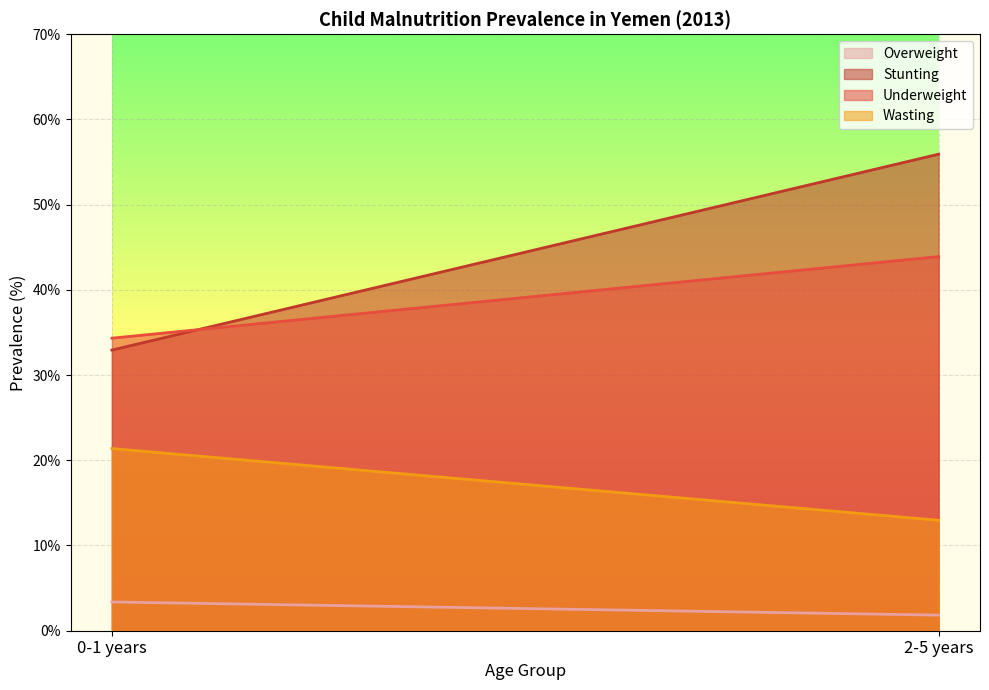

At which label does Underweight first exceed 43?

2-5 years